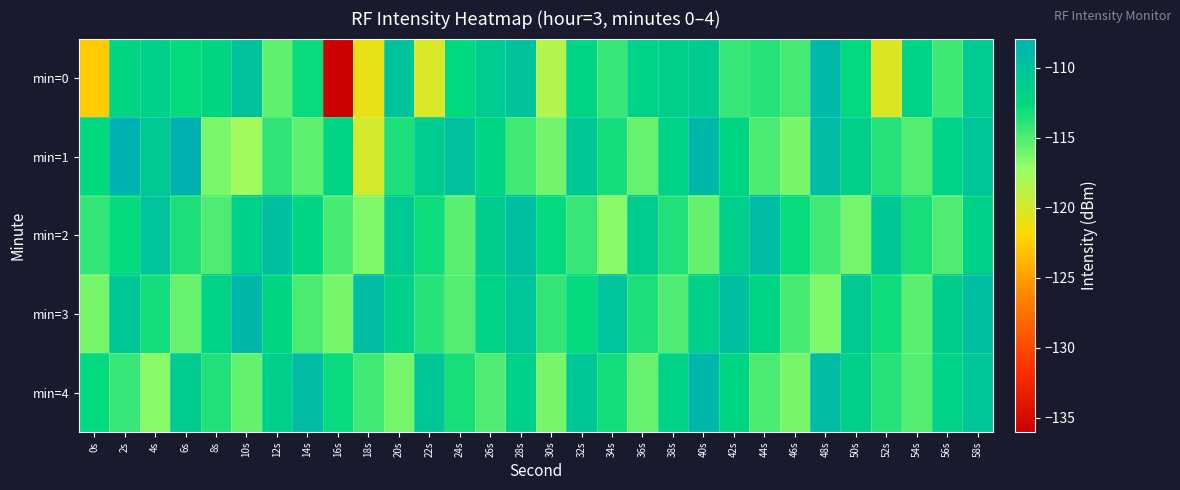

Which series has the widest spread of values?

min=0